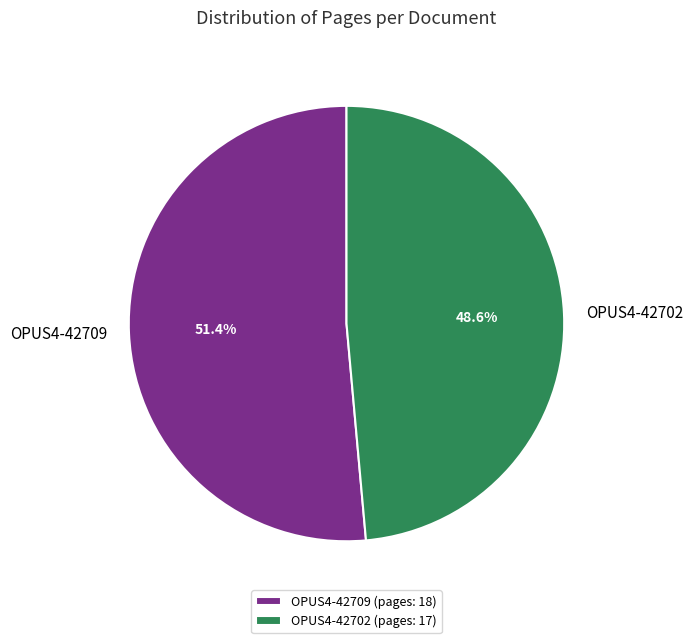

Does any single category account for the majority?

Yes